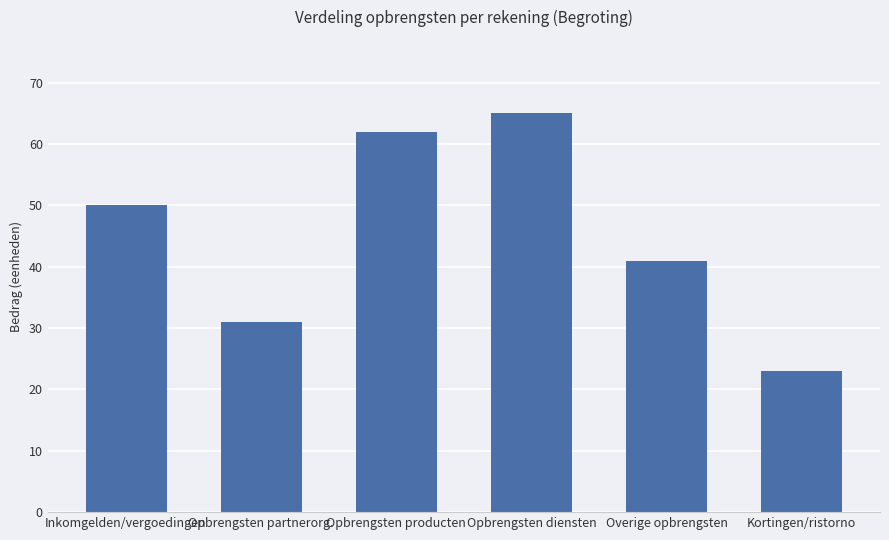

What is the average value?

45